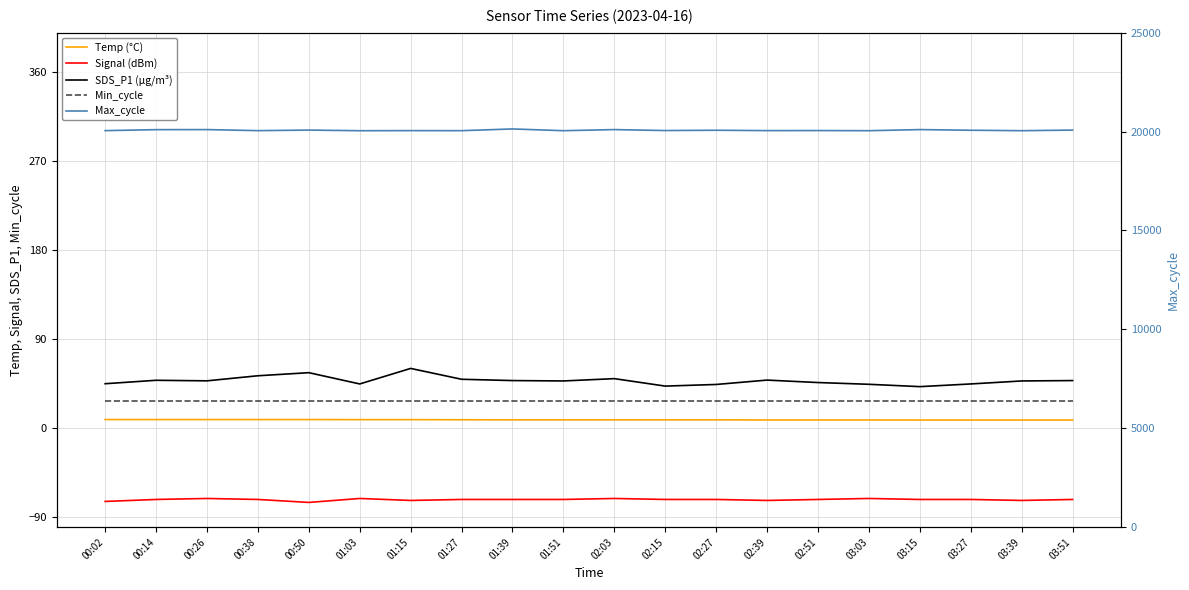

At which label does Max_cycle reach its peak?

01:39